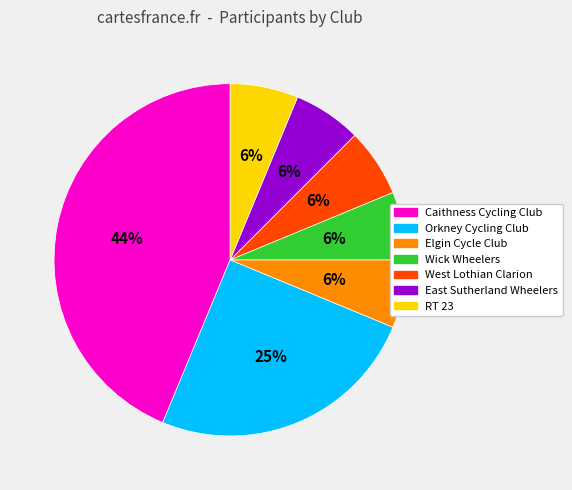

How many slices are in this pie chart?

7